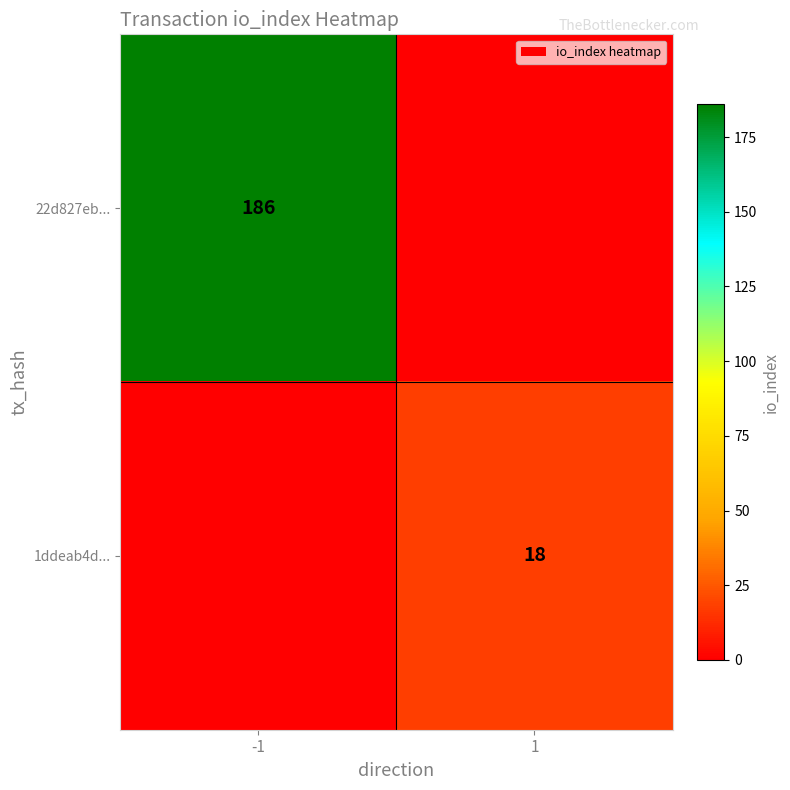

At how many categories does at least one series exceed 133?

1